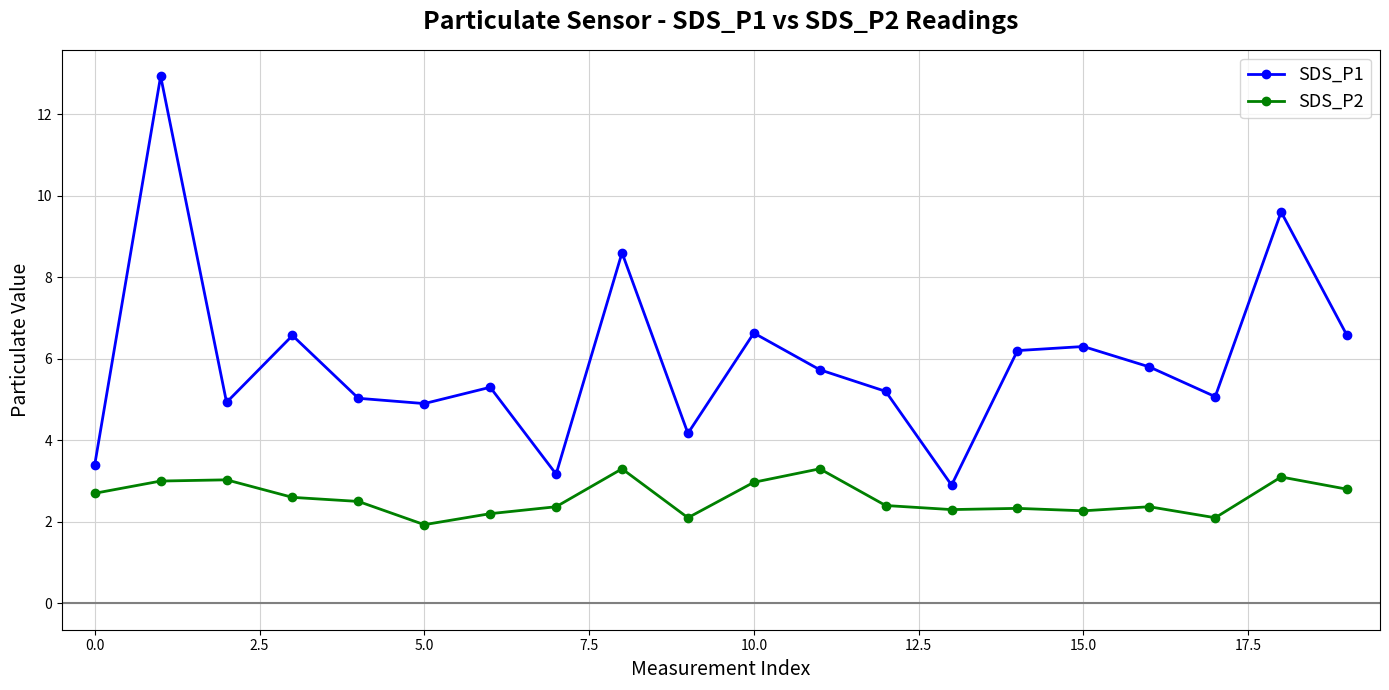

What is the difference between the maximum and minimum values in the SDS_P2 series?

1.4